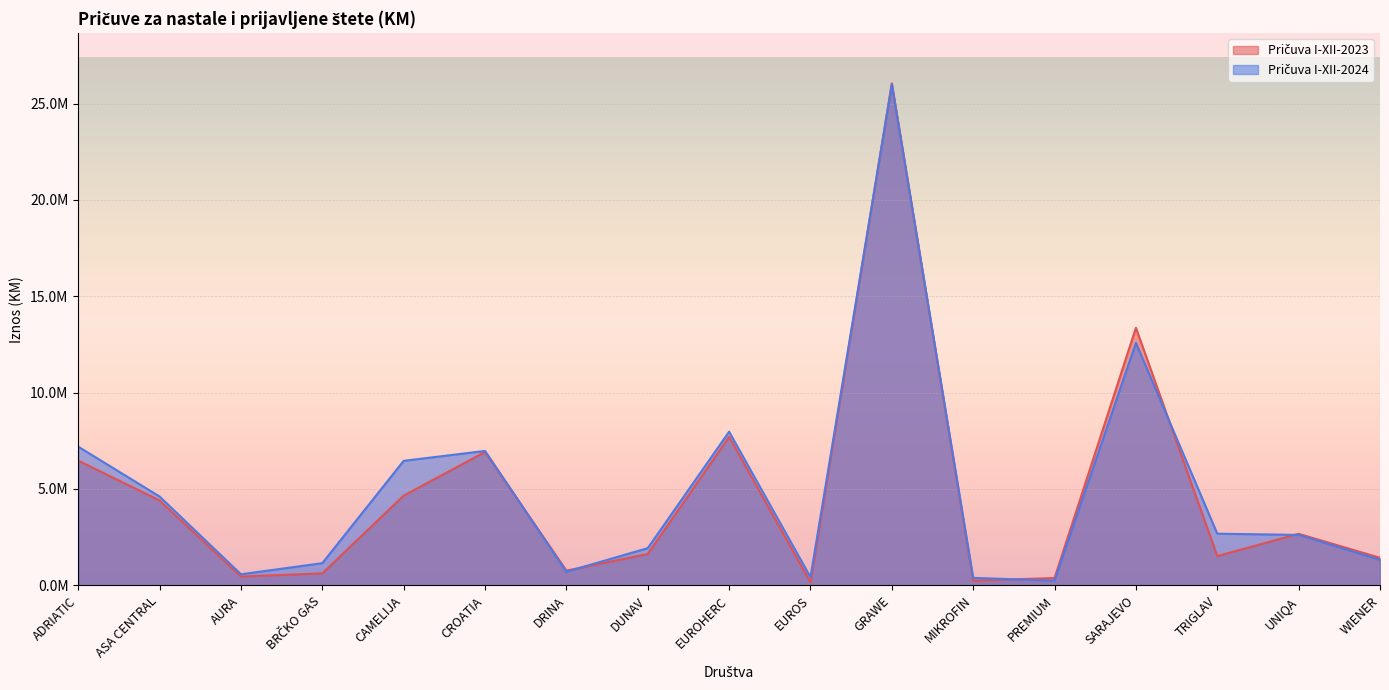

True or false: Pričuva I-XII-2024 has a value of 316274 at BRČKO GAS.

False